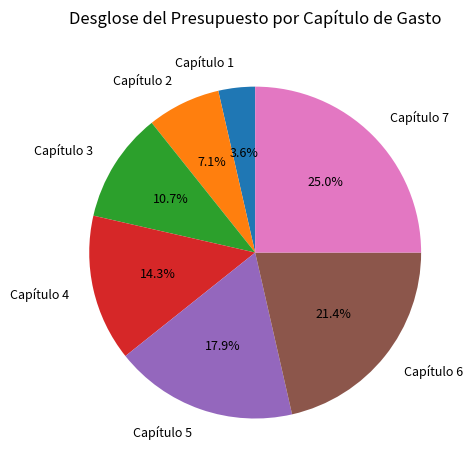

To the nearest percent, what percentage of the pie is Capítulo 2?

7%